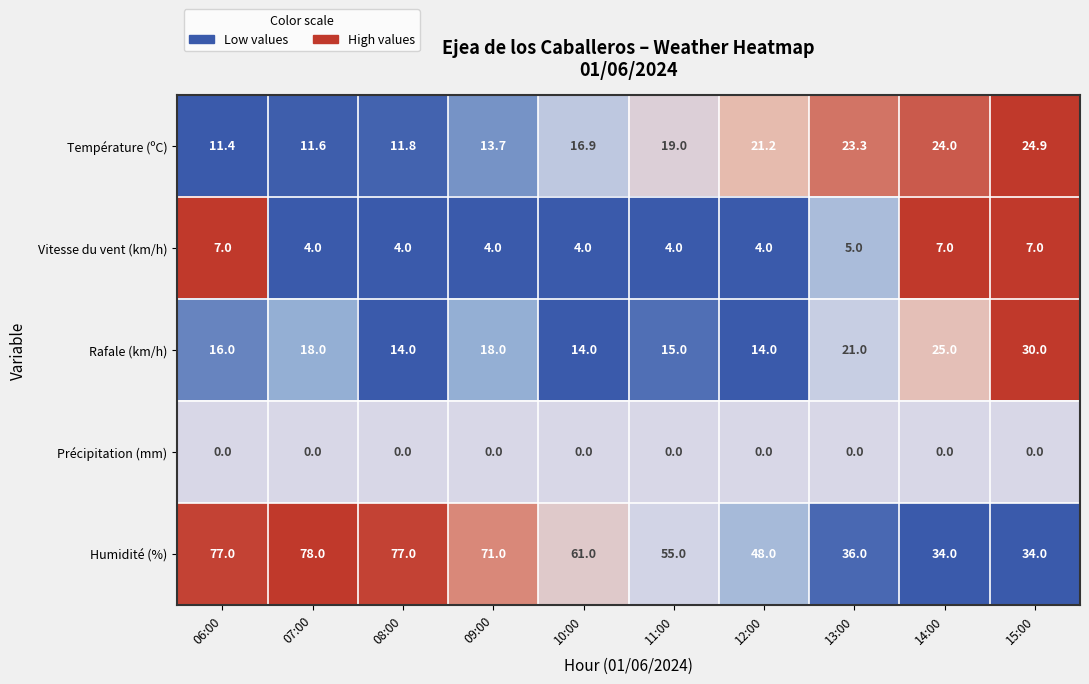

The value of Vitesse du vent (km/h) at 06:00 is 12.6. True or false?

False